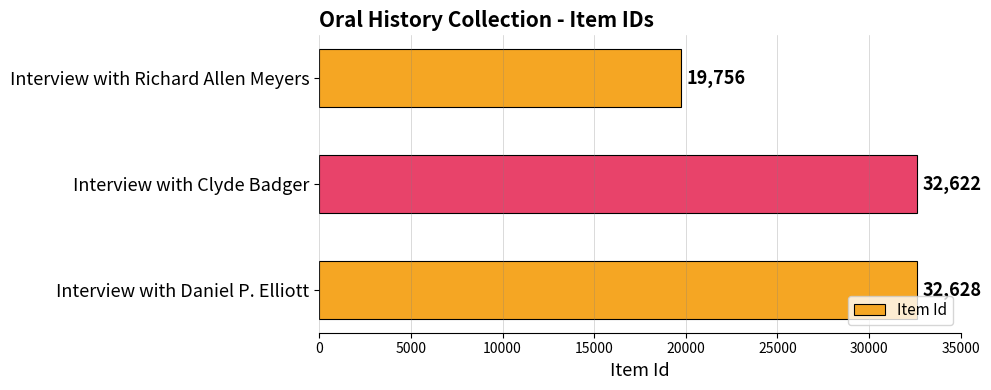

Count the number of data series in this chart.

1